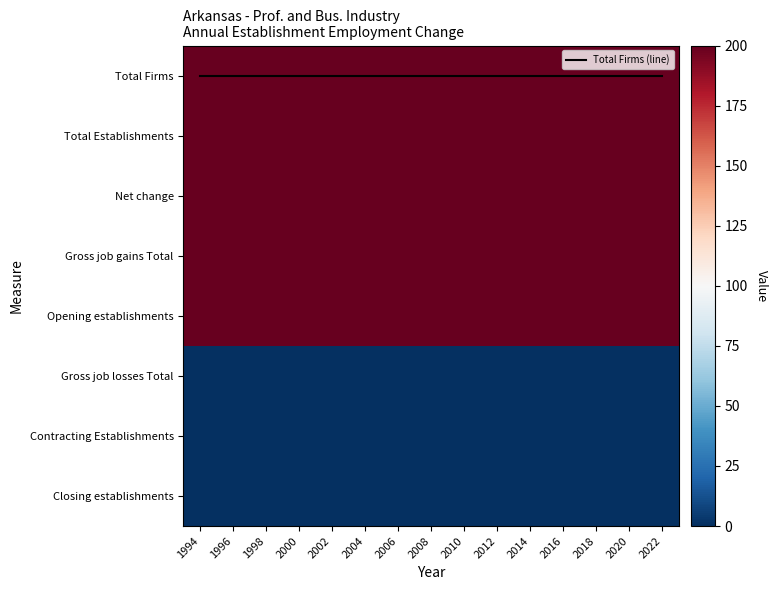

List the labels in order of Gross job losses Total value, smallest first.

1994, 1996, 1998, 2000, 2002, 2004, 2006, 2008, 2010, 2012, 2014, 2016, 2018, 2020, 2022